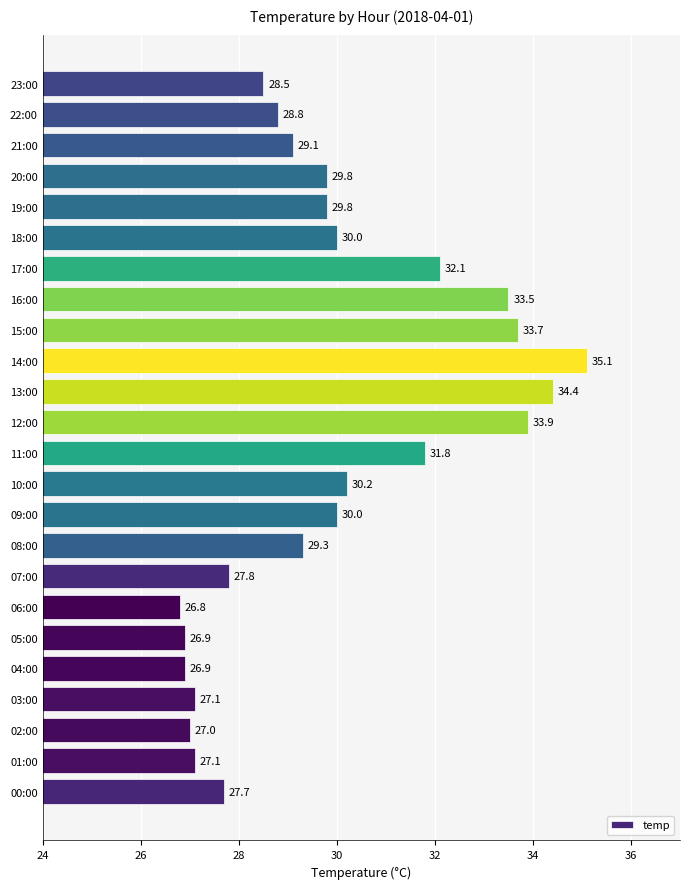

Reading bottom to top, extract all data points from this chart.

27.7	27.1	27.0	27.1	26.9	26.9	26.8	27.8	29.3	30.0	30.2	31.8	33.9	34.4	35.1	33.7	33.5	32.1	30.0	29.8	29.8	29.1	28.8	28.5